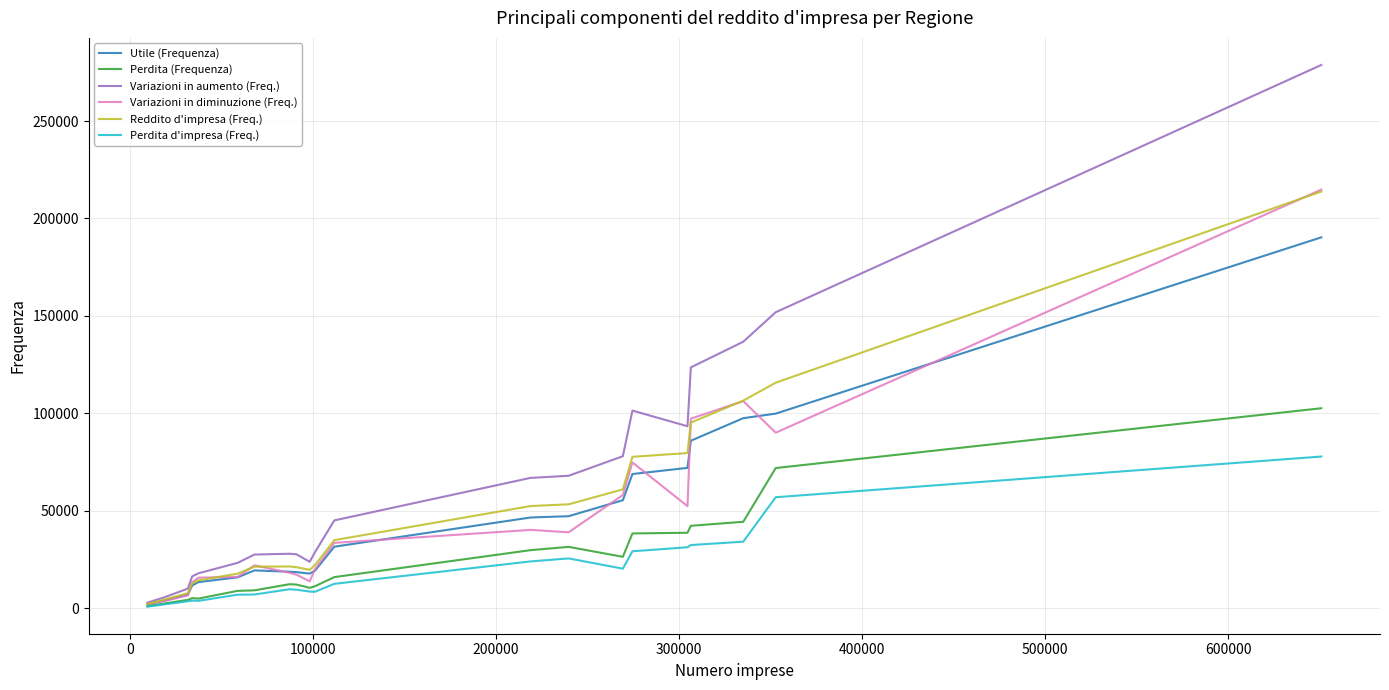

What is the sum of all Variazioni in diminuzione (Freq.) values?

954355